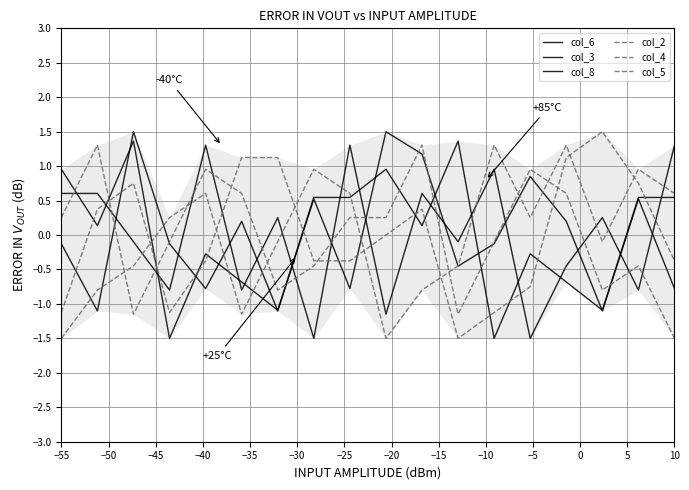

What are all the series names shown in the legend?

col_6, col_3, col_8, col_2, col_4, col_5